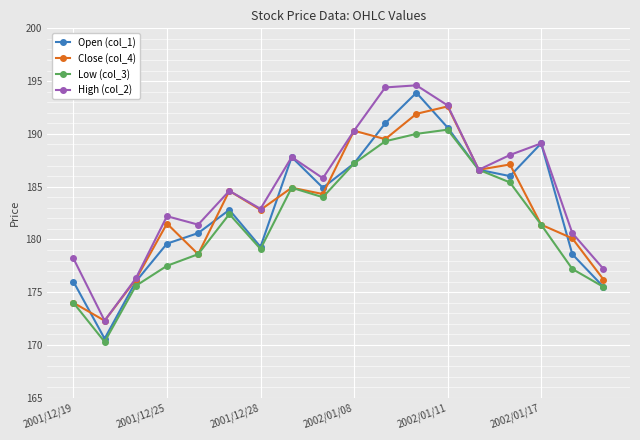

What is the minimum value shown in the chart?

170.3